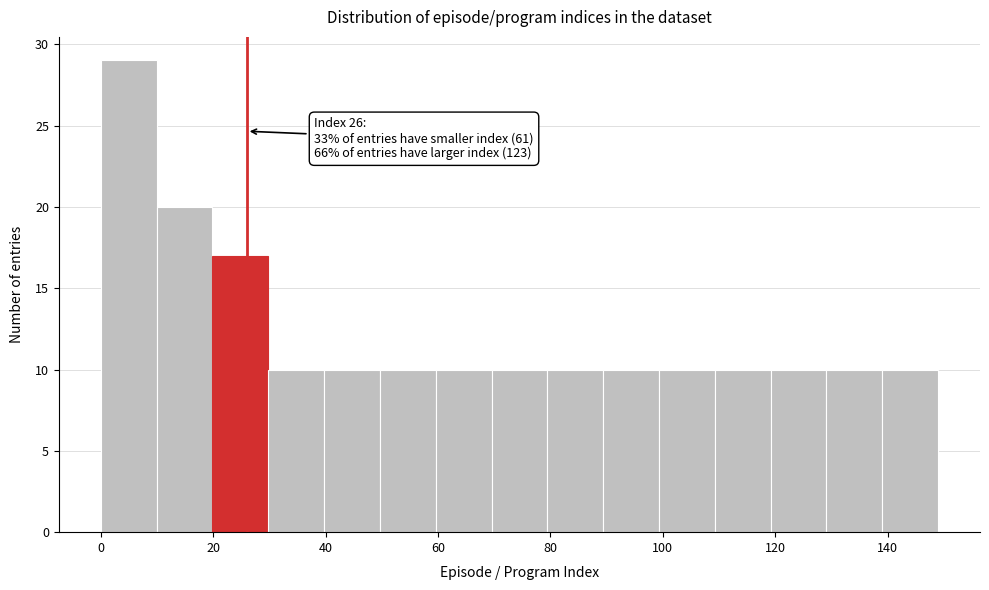

Which range on the x-axis has the tallest bar?

0 to 10